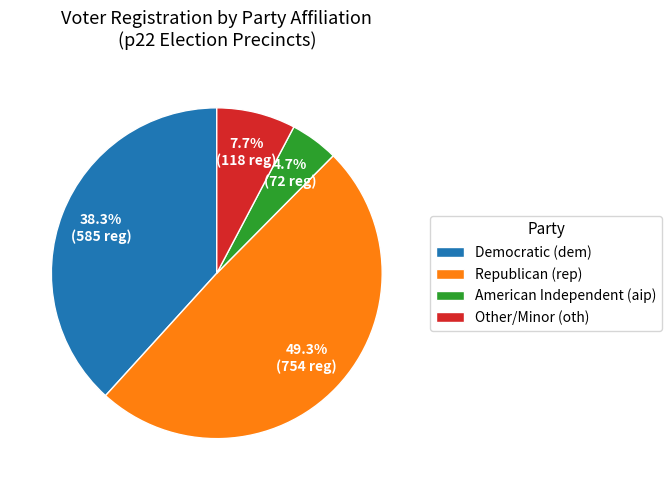

Which slice is the smallest?

American Independent (aip)